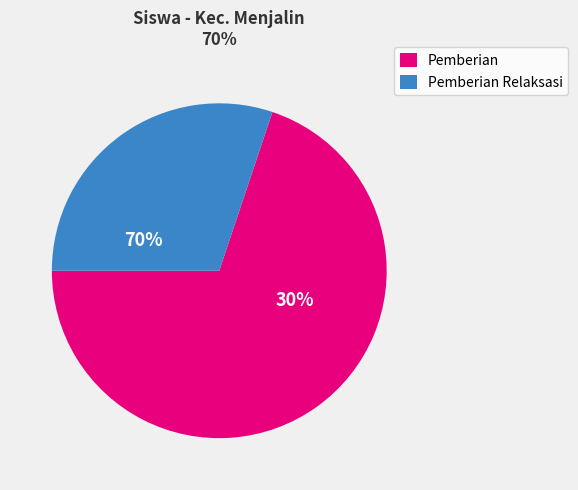

True or false: 11 accounts for 14% of the total.

False